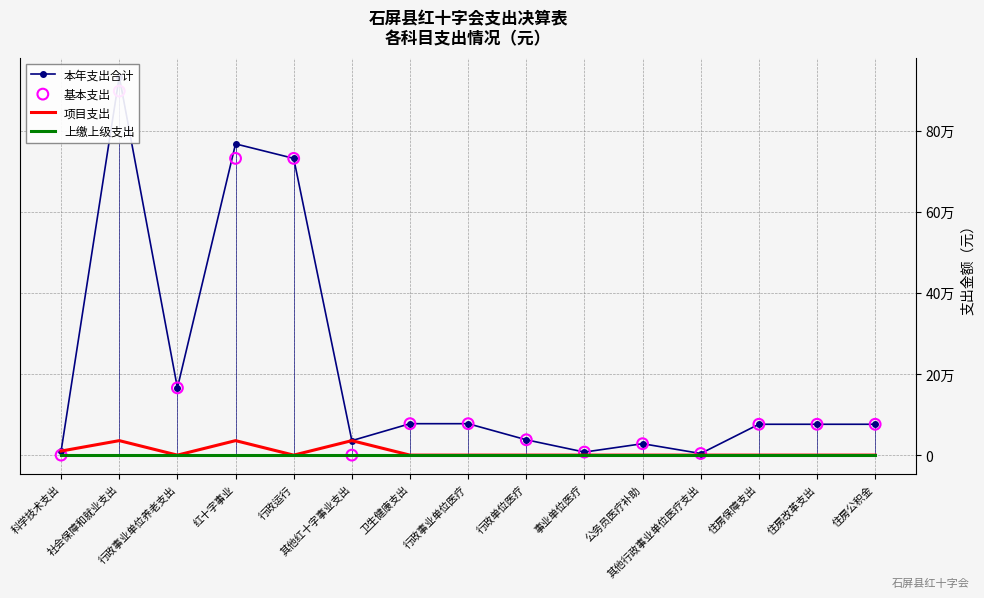

What are all the series names shown in the legend?

本年支出合计, 项目支出, 上缴上级支出, 基本支出